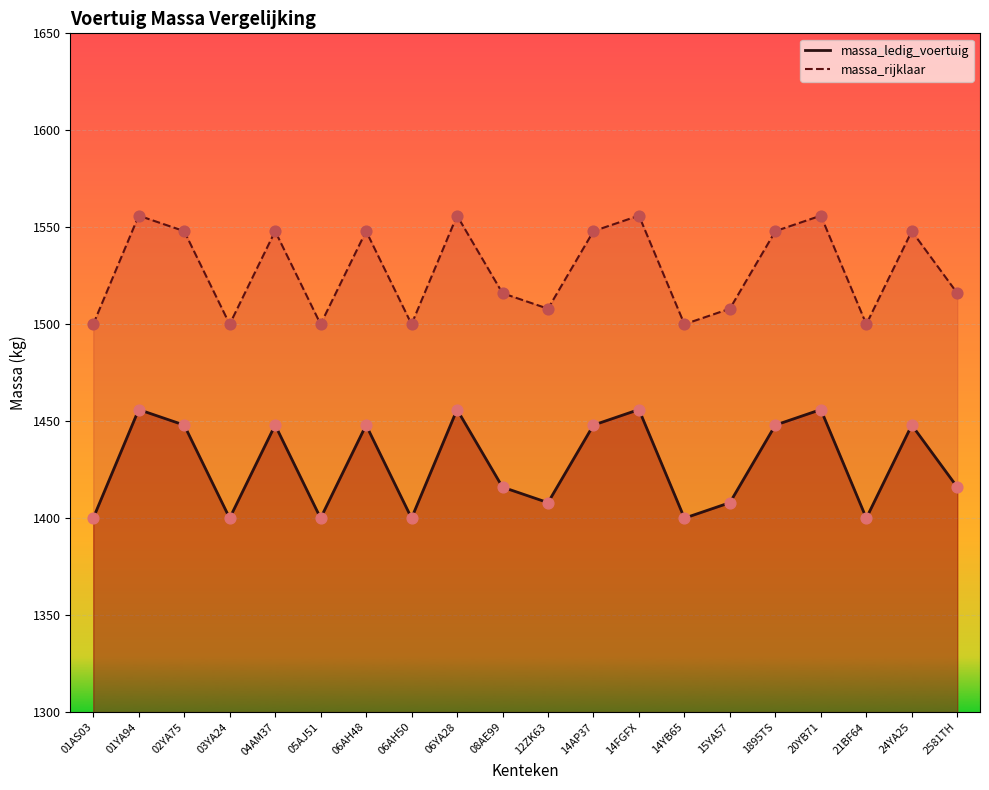

What are all the series names shown in the legend?

massa_ledig_voertuig, massa_rijklaar